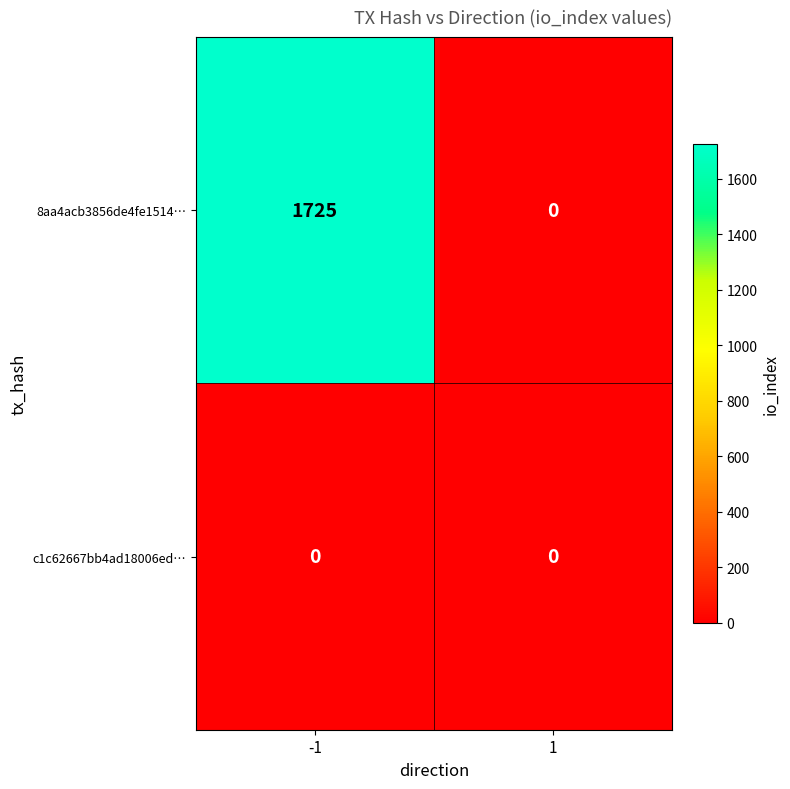

Count the number of data series in this chart.

2